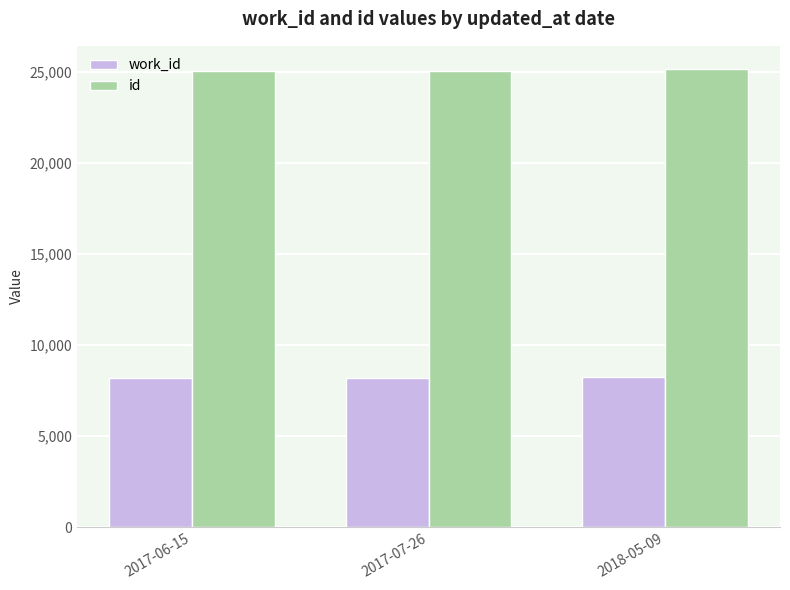

Rank the series by their average value, from highest to lowest.

id, work_id